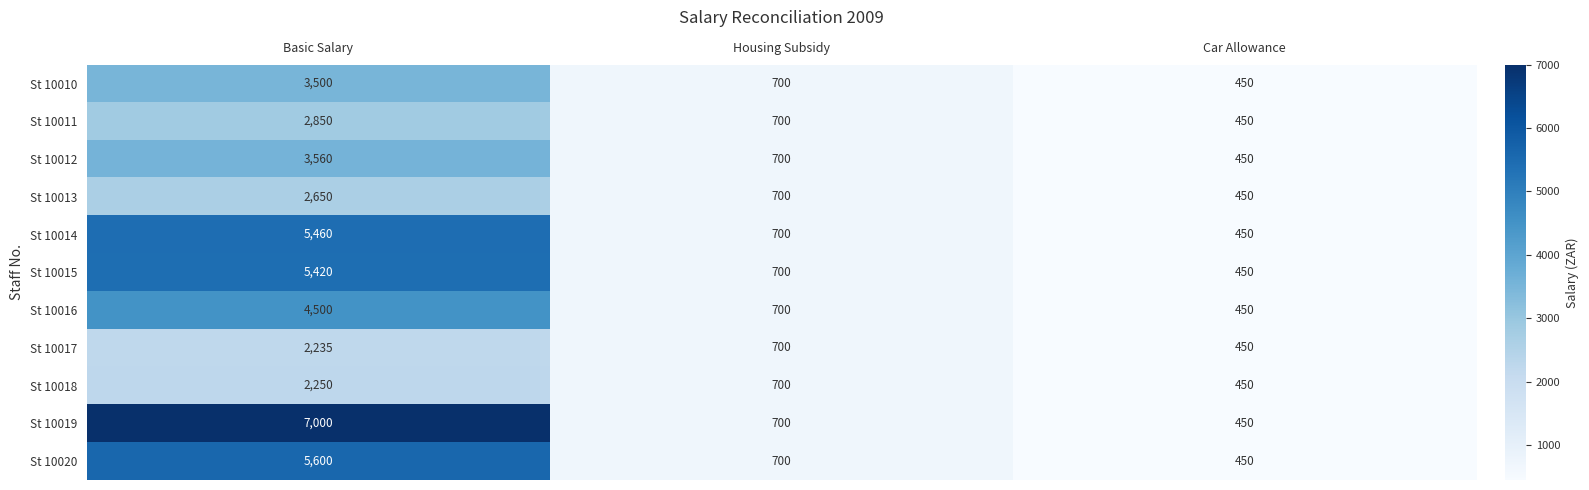

Which series has the largest total across all categories?

St 10019